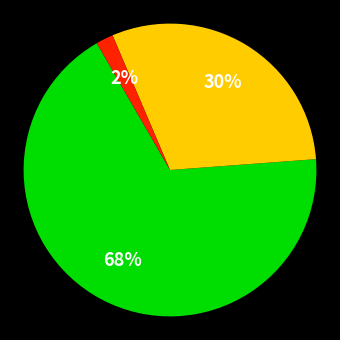

To the nearest percent, what is the difference between the largest and smallest slice percentages?

66%